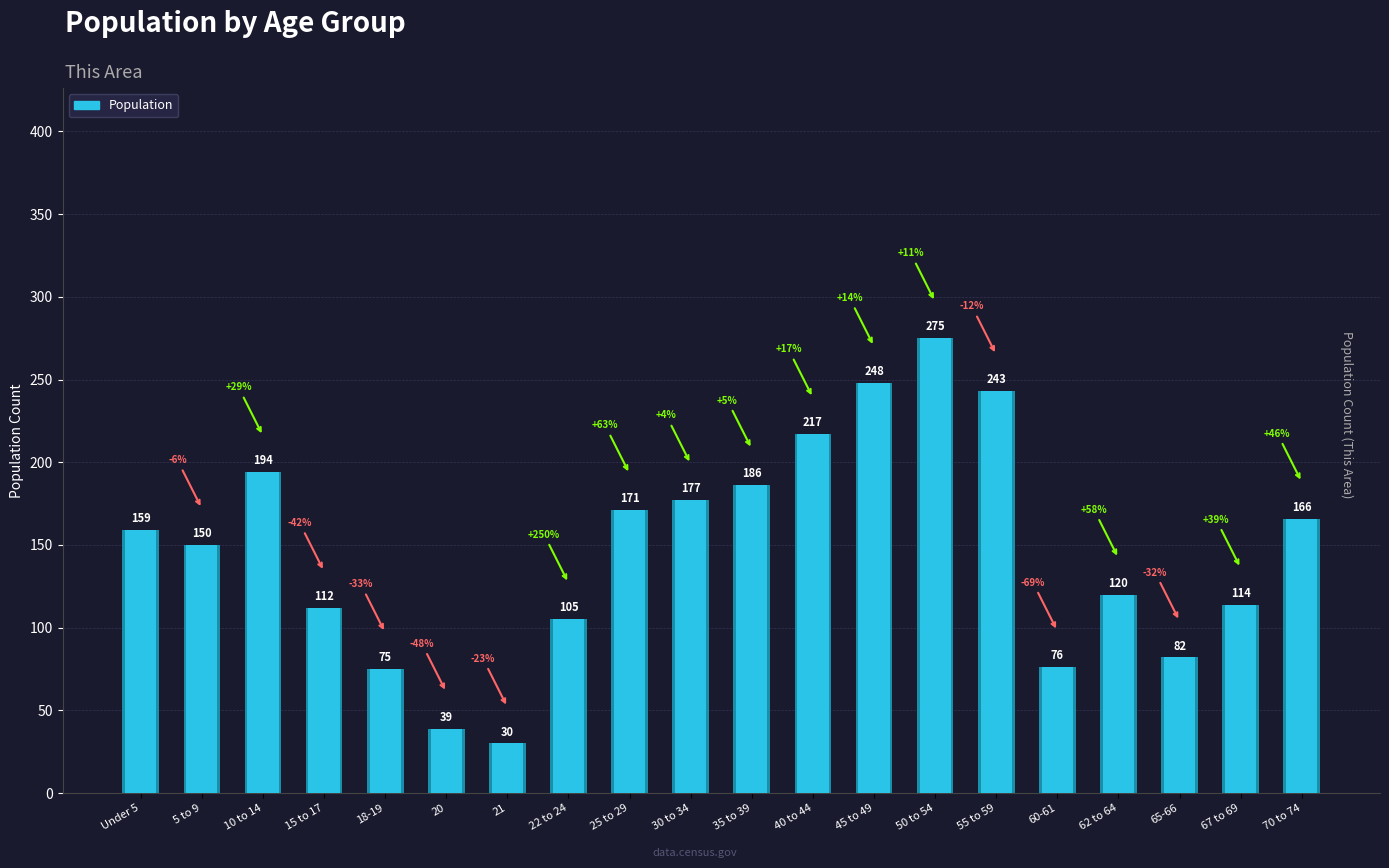

What is the smallest value displayed?

30